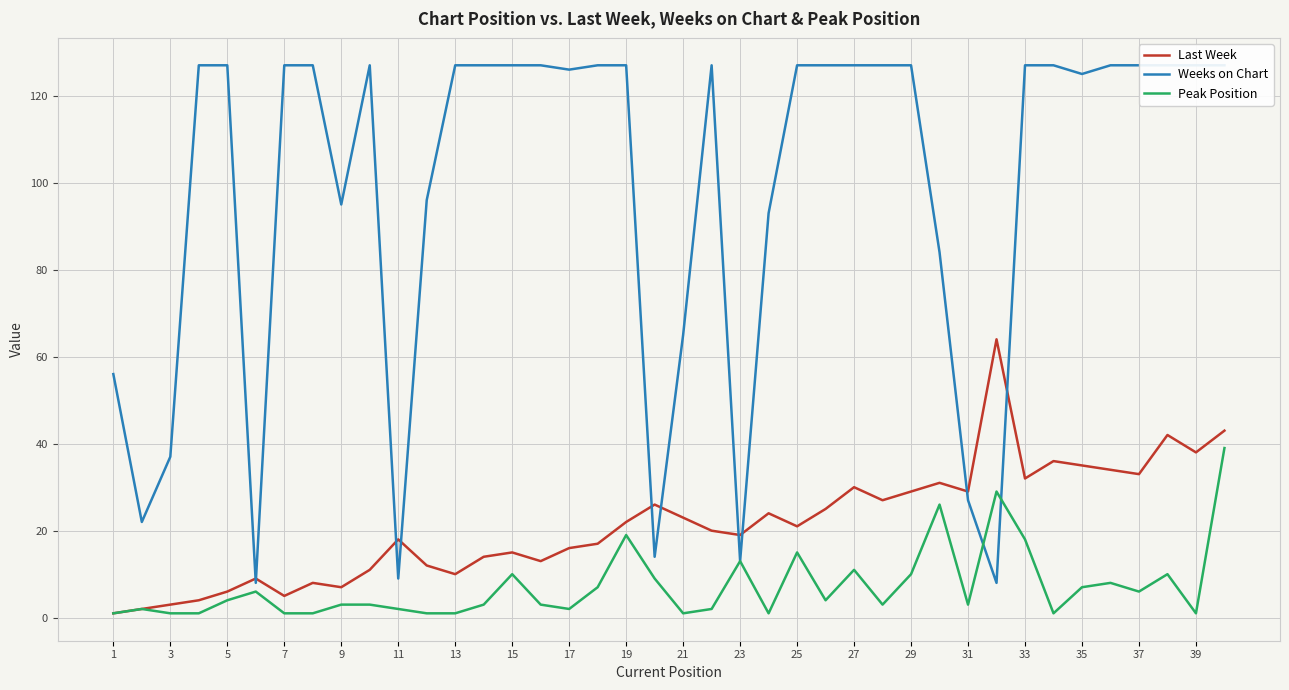

Which category has the lowest value in the Peak Position series?

1